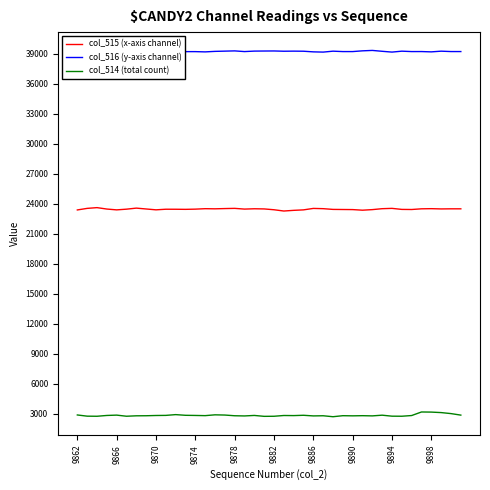

How many lines are shown in the chart?

3